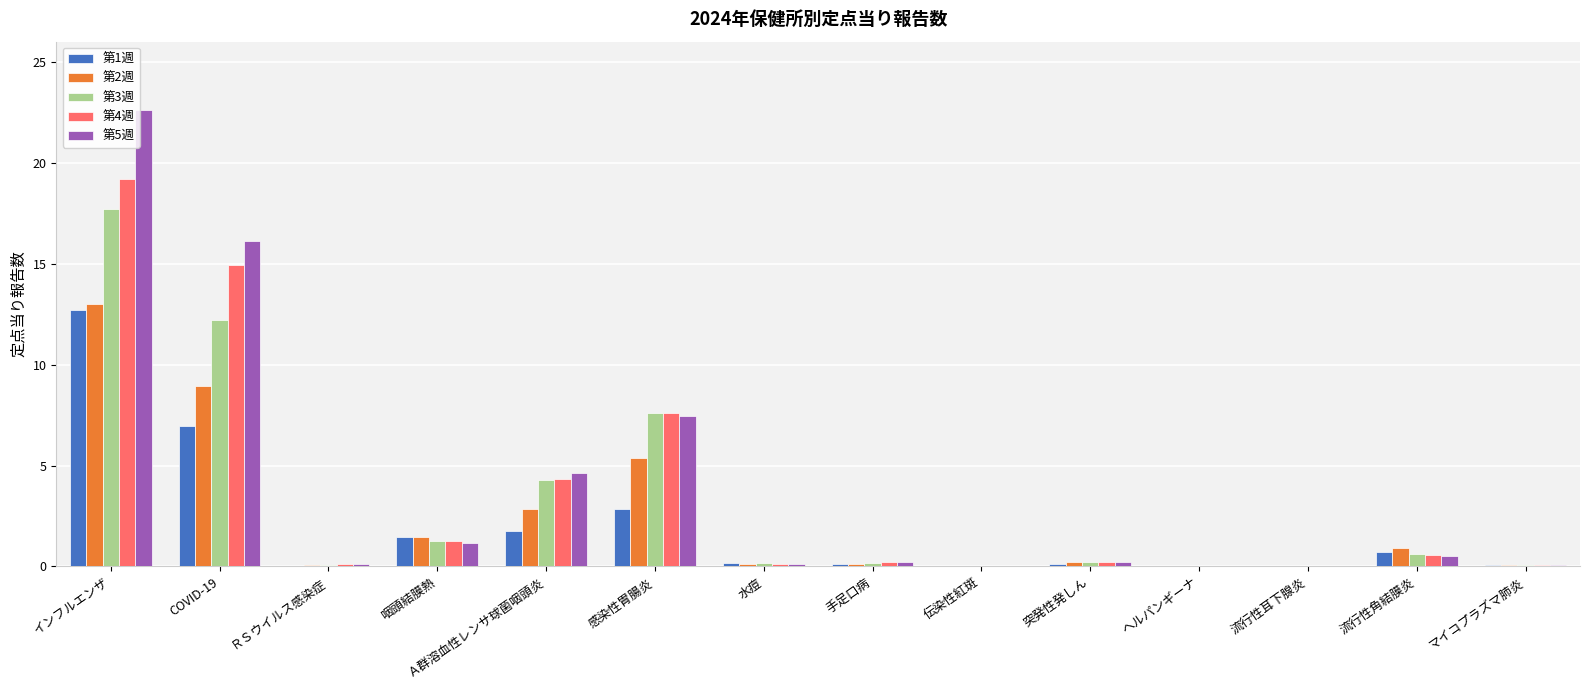

What is the sum of all 第1週 values?

27.0